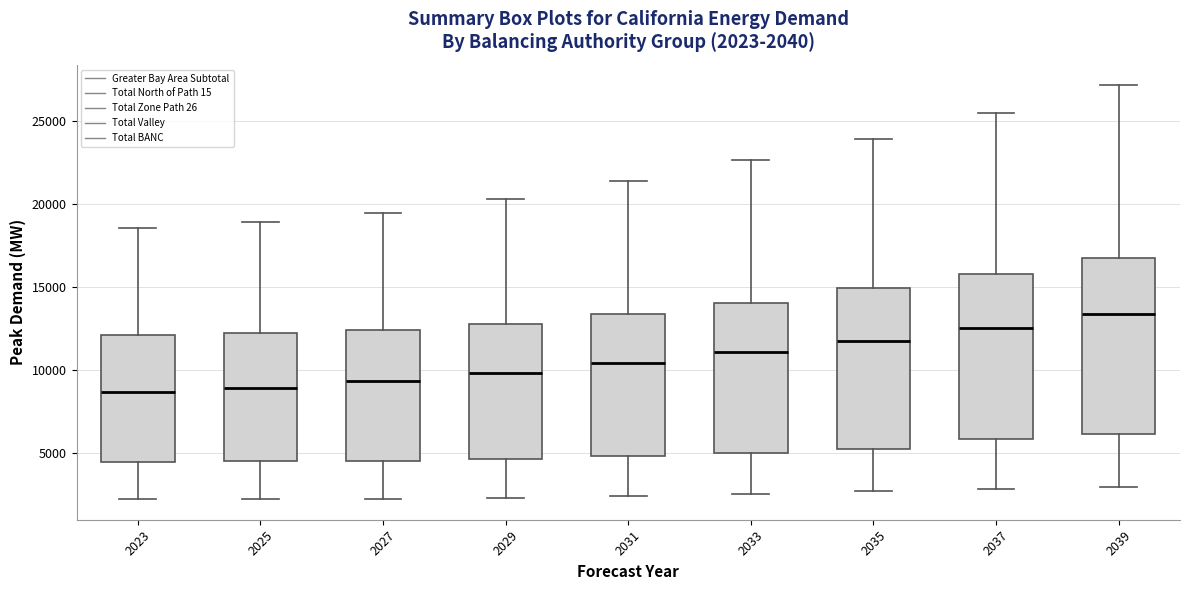

Which box's median line is the highest?

2039